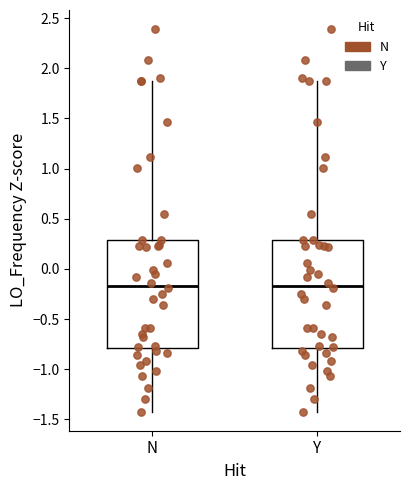

Reading left to right, read every box against the y-axis: the position of its median line, the range the box covers, and the ends of its whiskers. The values are not printed on the chart, so give them approximately, as read against the axis.

N: median -0.15, box -0.80 to 0.30, whiskers -1.40 to 1.85
Y: median -0.15, box -0.80 to 0.30, whiskers -1.40 to 1.85